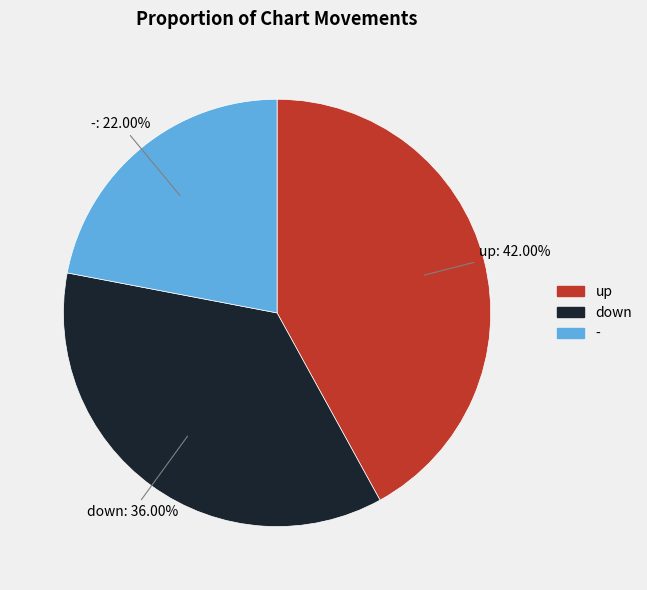

Rank the categories by value from lowest to highest.

-, down, up